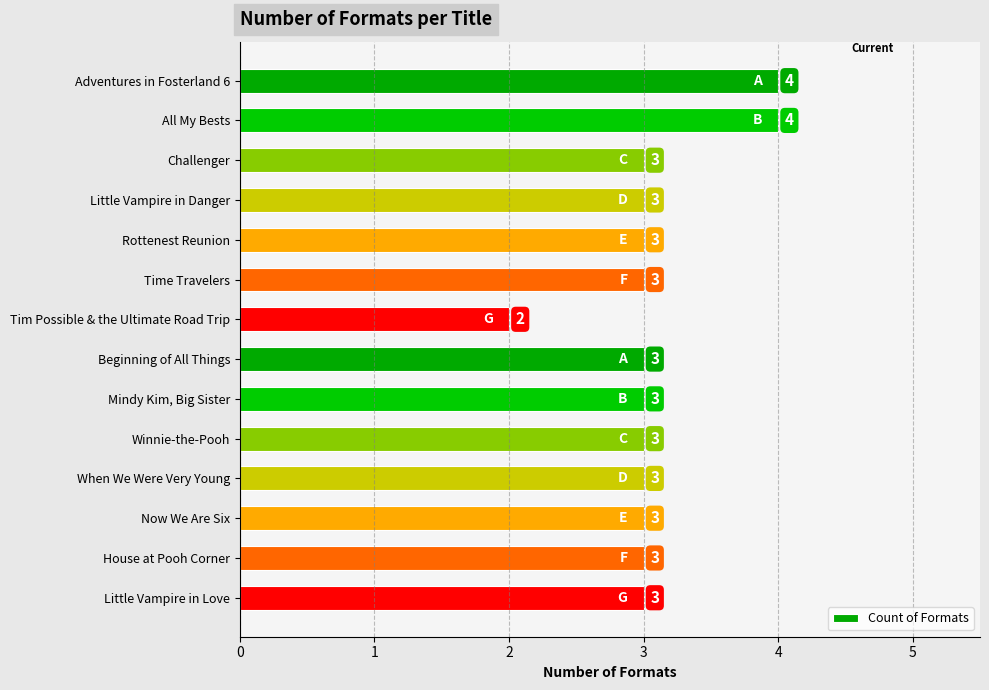

Does the chart contain stacked bars?

No